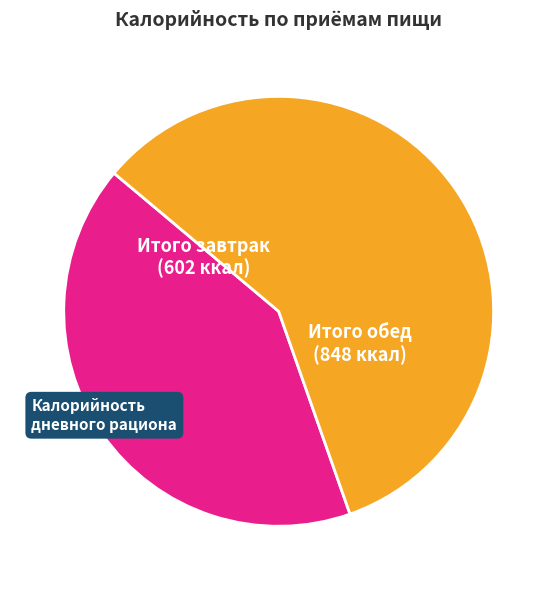

Does Итого обед represent more than half of the total?

Yes